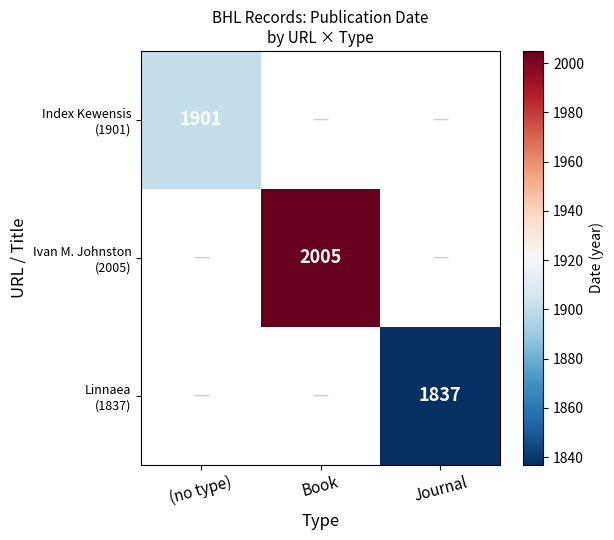

How many values in Index Kewensis (1901) are above zero?

1